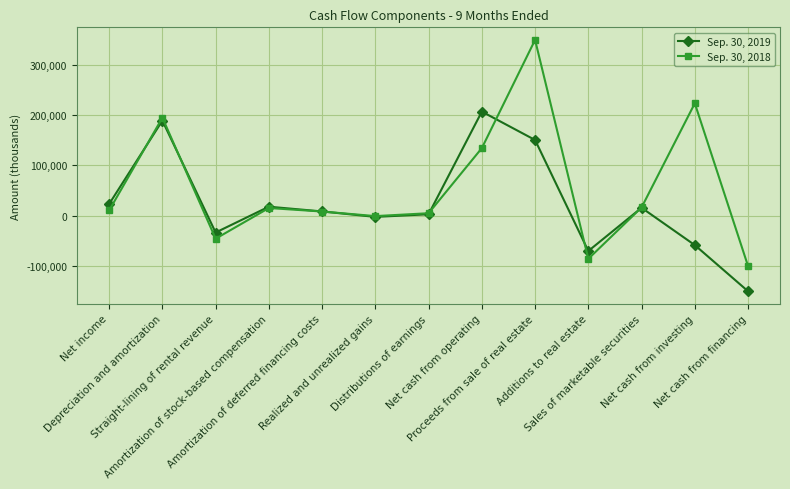

At which category does the chart reach its minimum across all series?

Net cash from financing